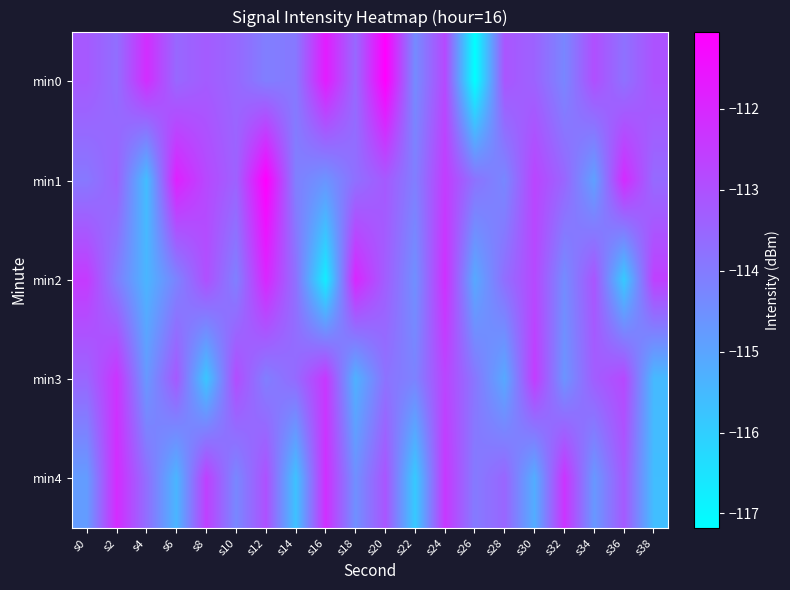

Rank the series by their maximum value, from highest to lowest.

min1, min0, min2, min4, min3